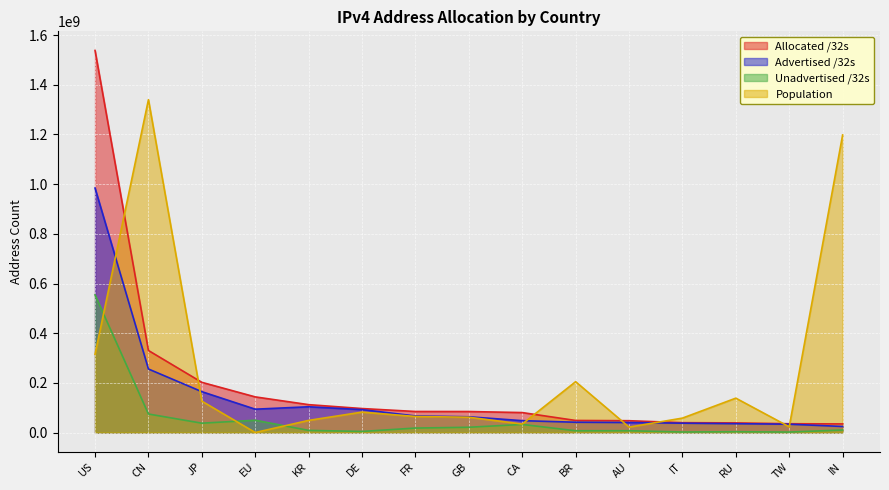

Which series changed the most between CN and BR?

Population